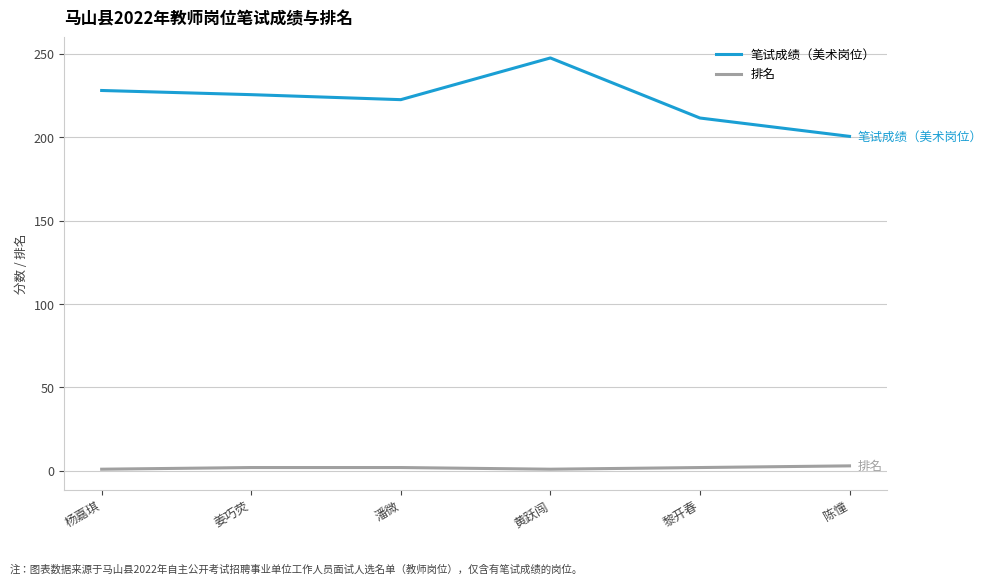

At which category does 笔试成绩（美术岗位） reach its first local peak?

黄跃闯